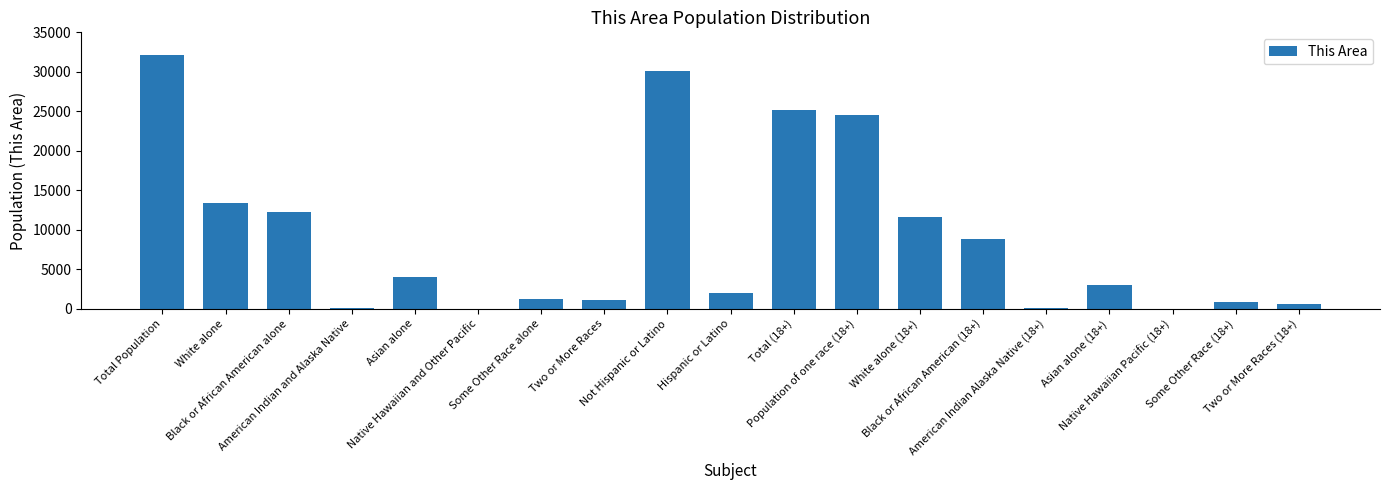

At which label does the data first exceed 3075?

Total Population